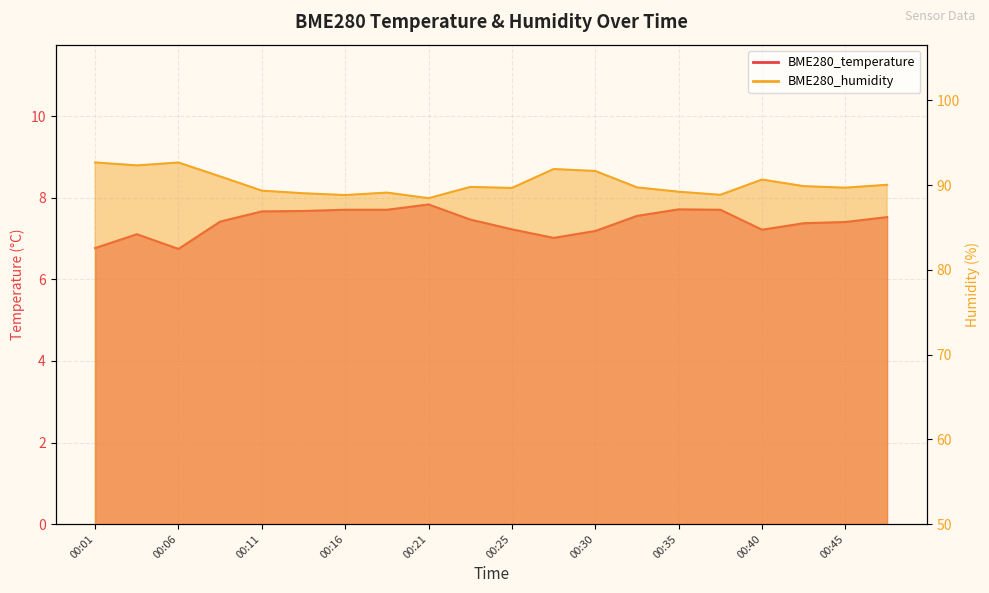

What is the sum of the BME280_temperature values at 00:40 and 00:45?

14.6